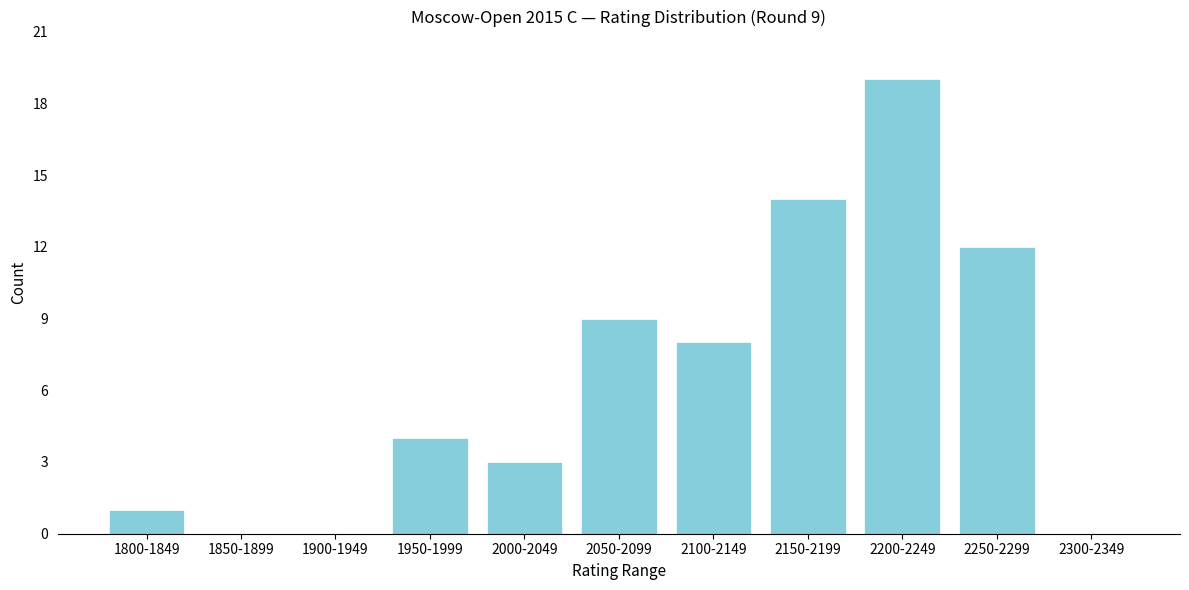

Reading left to right, extract all data points from this chart.

1800-1849=1	1850-1899=0	1900-1949=0	1950-1999=4	2000-2049=3	2050-2099=9	2100-2149=8	2150-2199=14	2200-2249=19	2250-2299=12	2300-2349=0